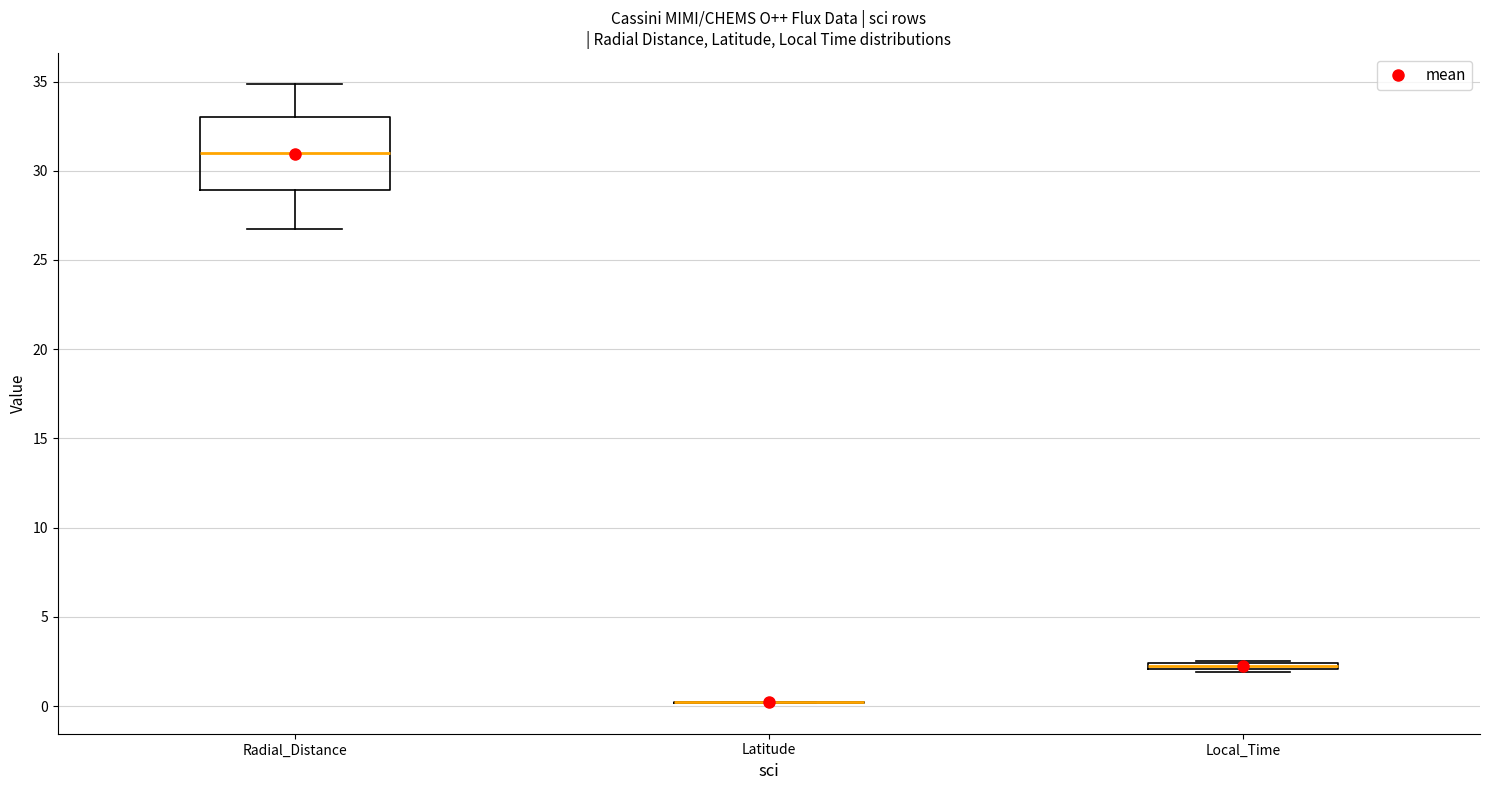

Which box is the tallest, from its lower edge to its upper edge?

Radial_Distance